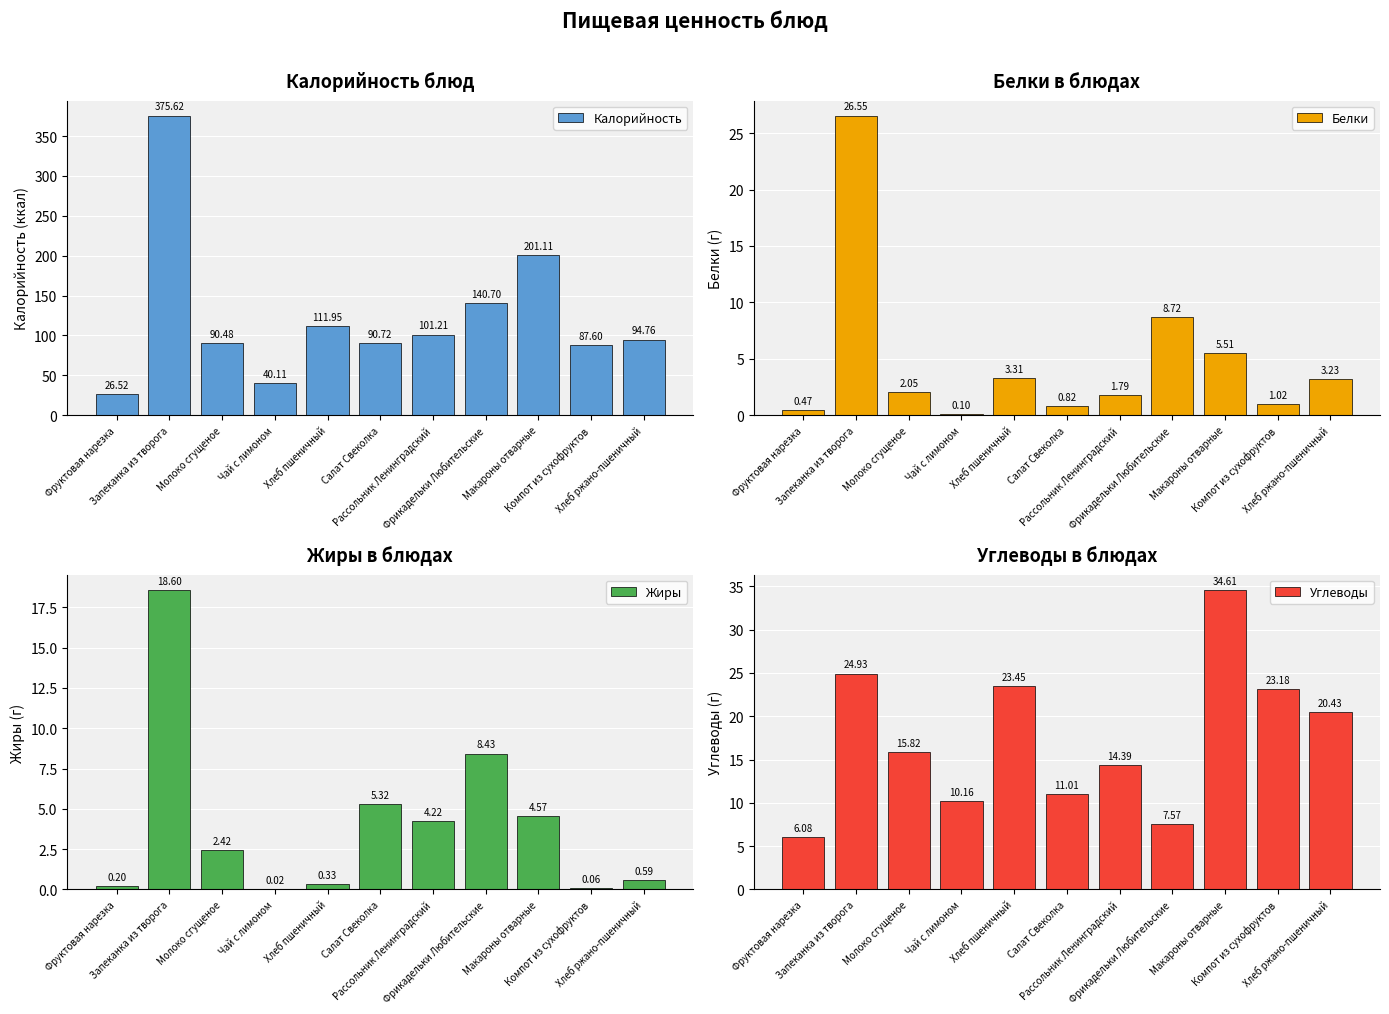

At which category is the sum across all series the highest?

Запеканка из творога